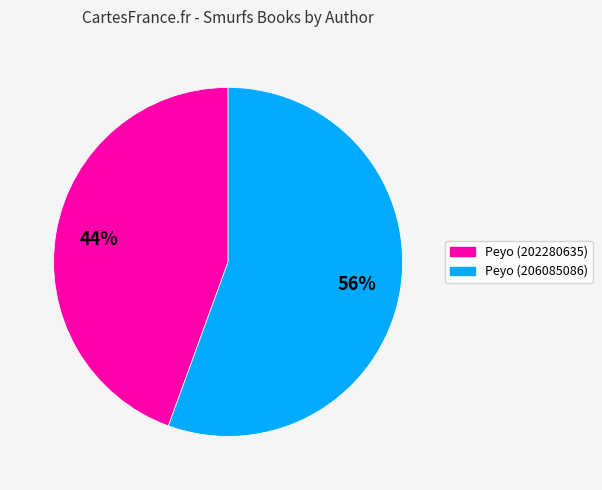

To the nearest percent, what is the combined percentage of Peyo (202280635) and Peyo (206085086)?

100%